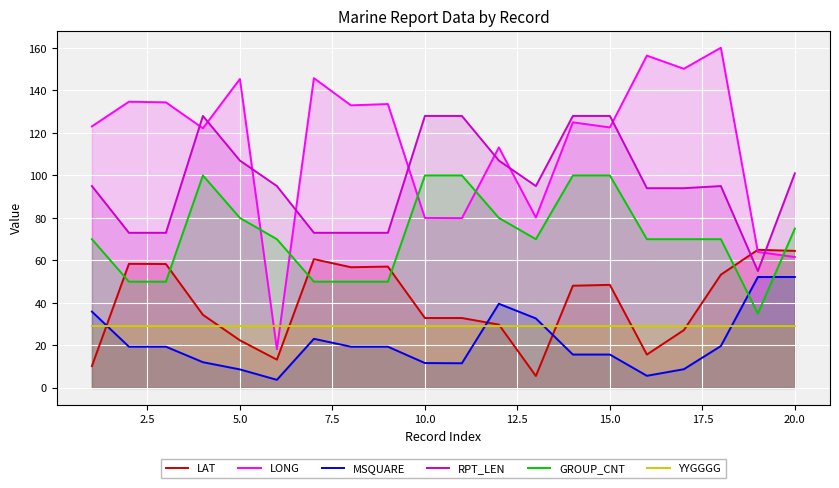

What is the highest value of the YYGGGG series?

29.1